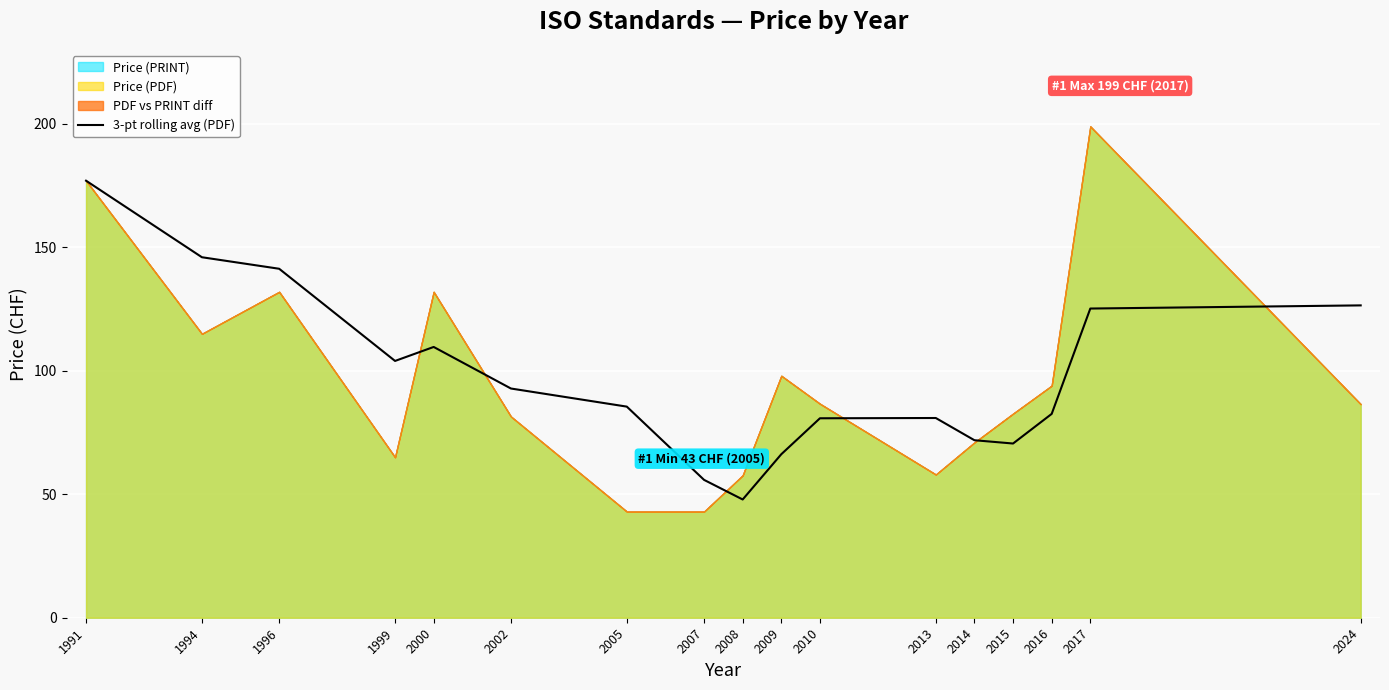

At which label is 3-pt rolling avg (PDF) closest to 112?

2000